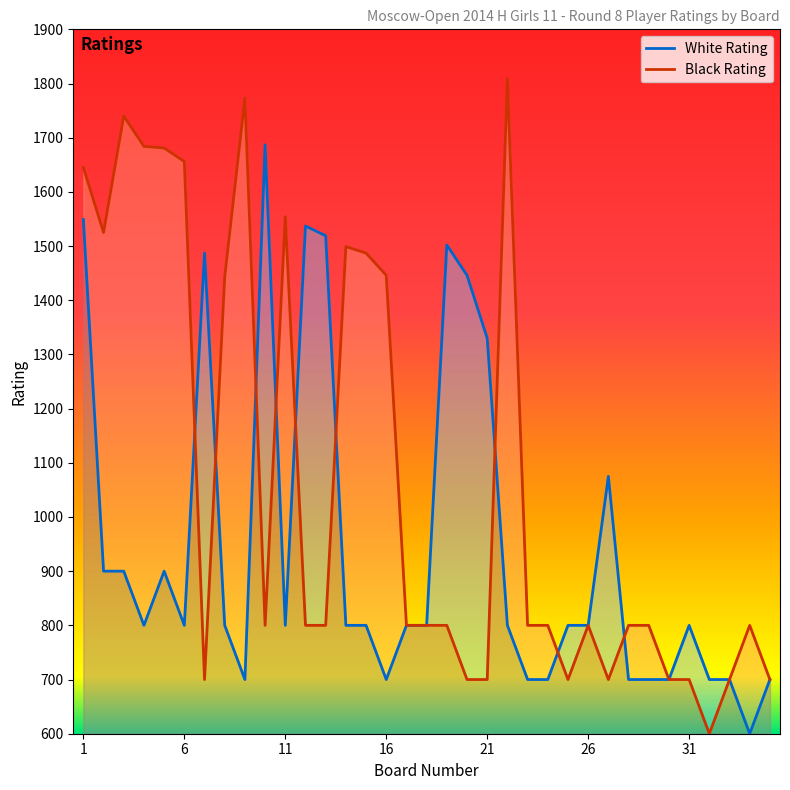

Where is the first local maximum for Black Rating?

3